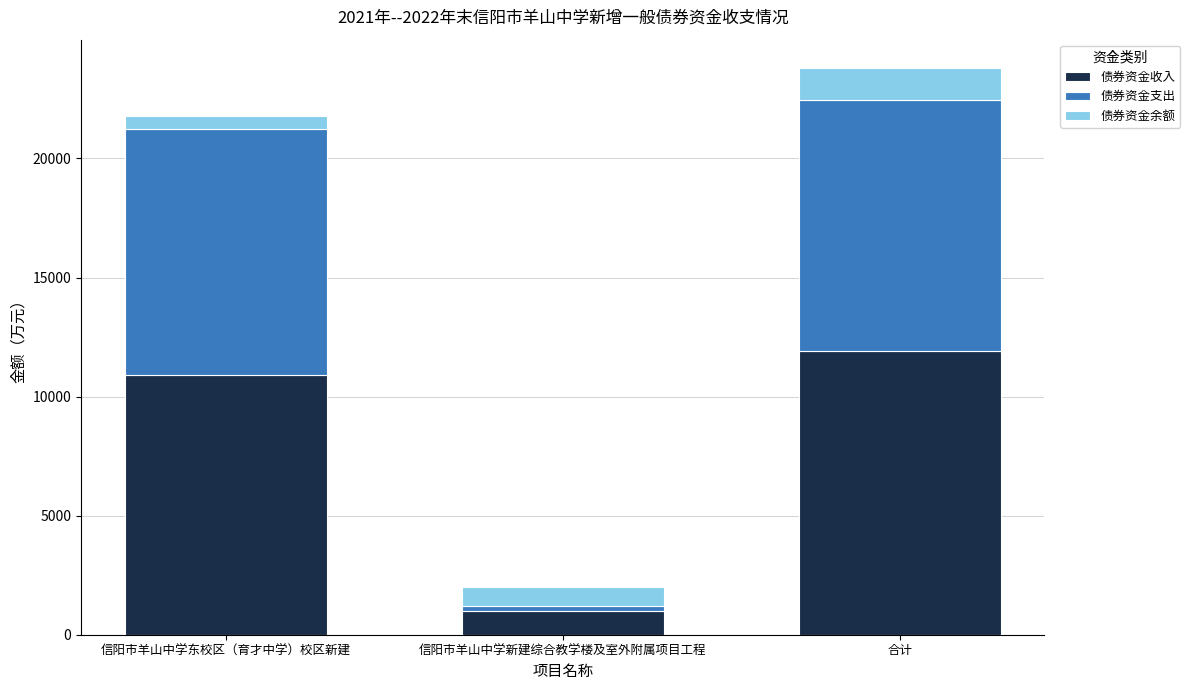

What is the sum of all 债券资金收入 values?

23800